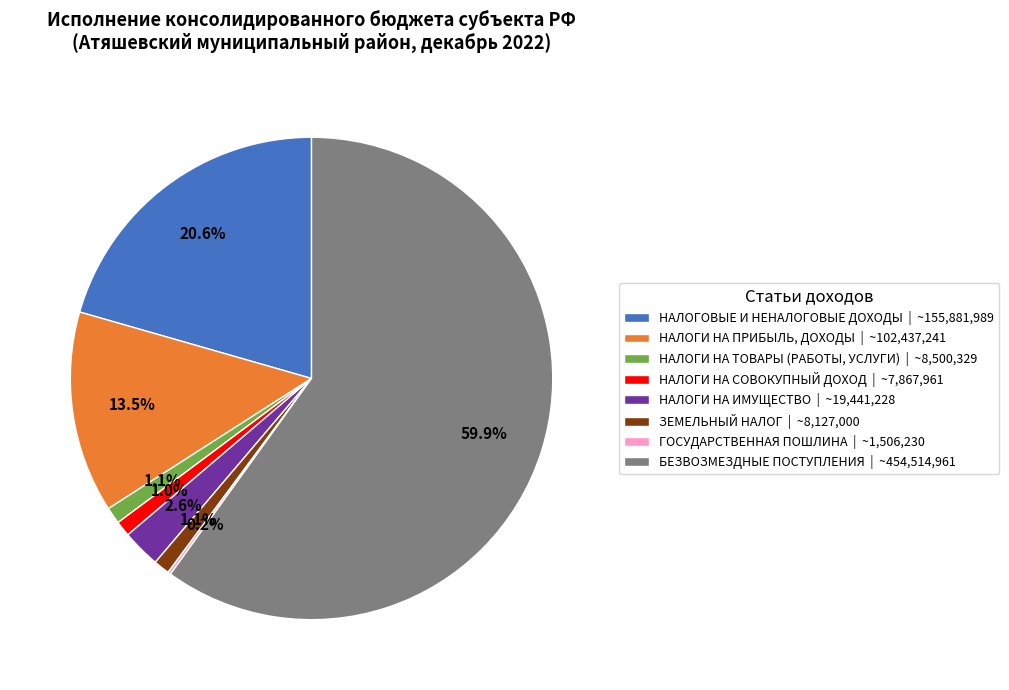

To the nearest percent, what is the difference between the largest and smallest slice percentages?

60%